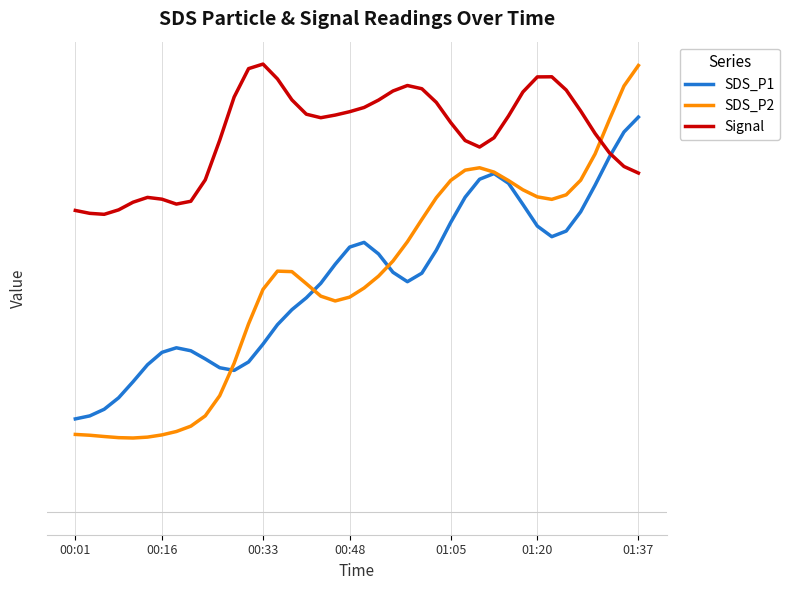

After their last crossing, which series has the higher values: SDS_P1 or Signal?

SDS_P1